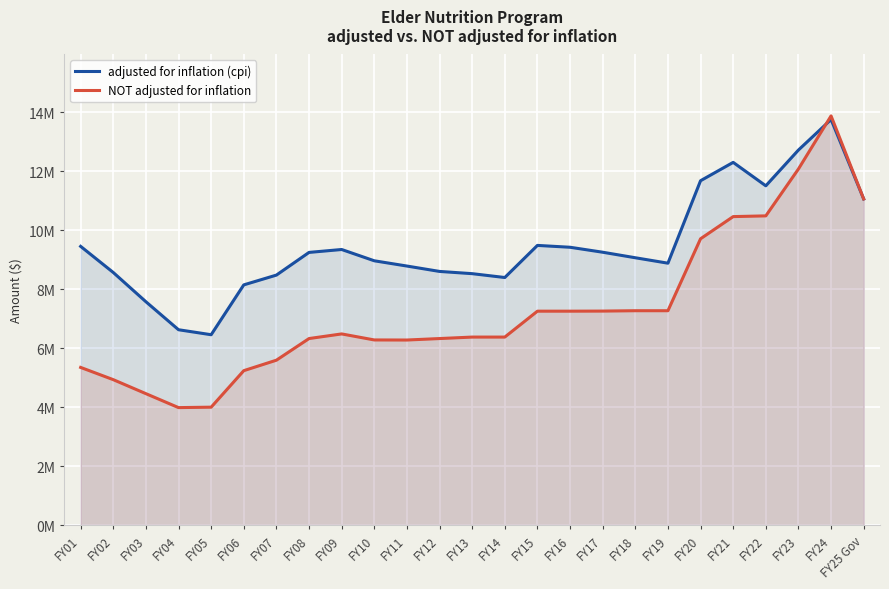

The NOT adjusted for inflation series shows 4716594 at FY17. True or false?

False